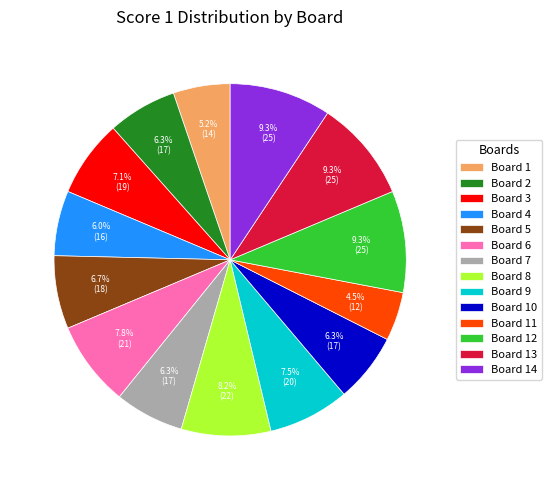

What portion of the pie excludes Board 2?

93.7%